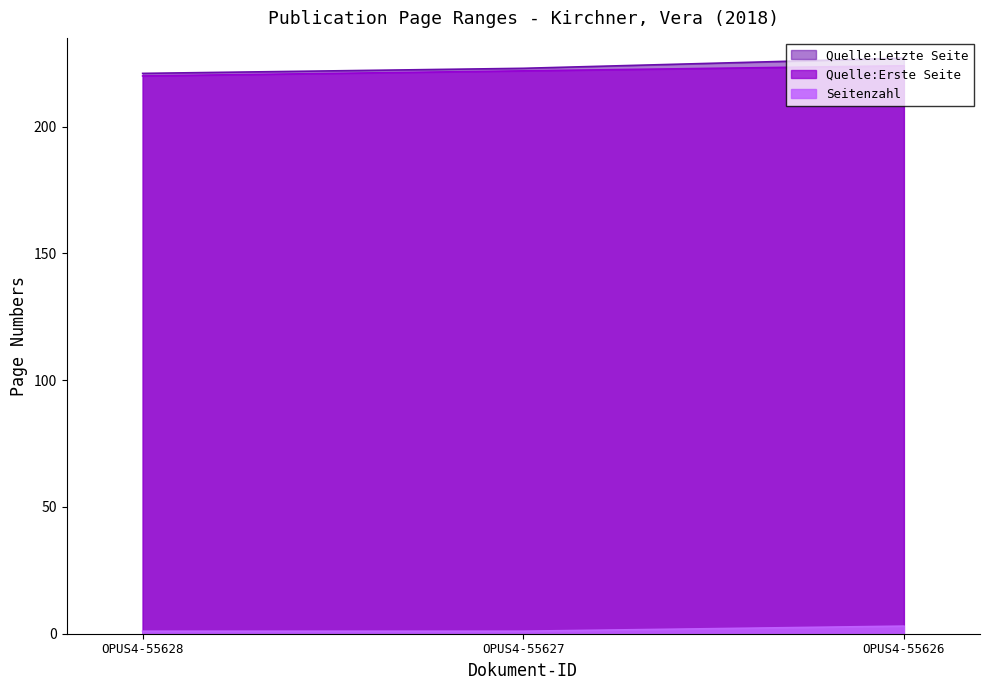

What is the average value of the Quelle:Letzte Seite series?

224